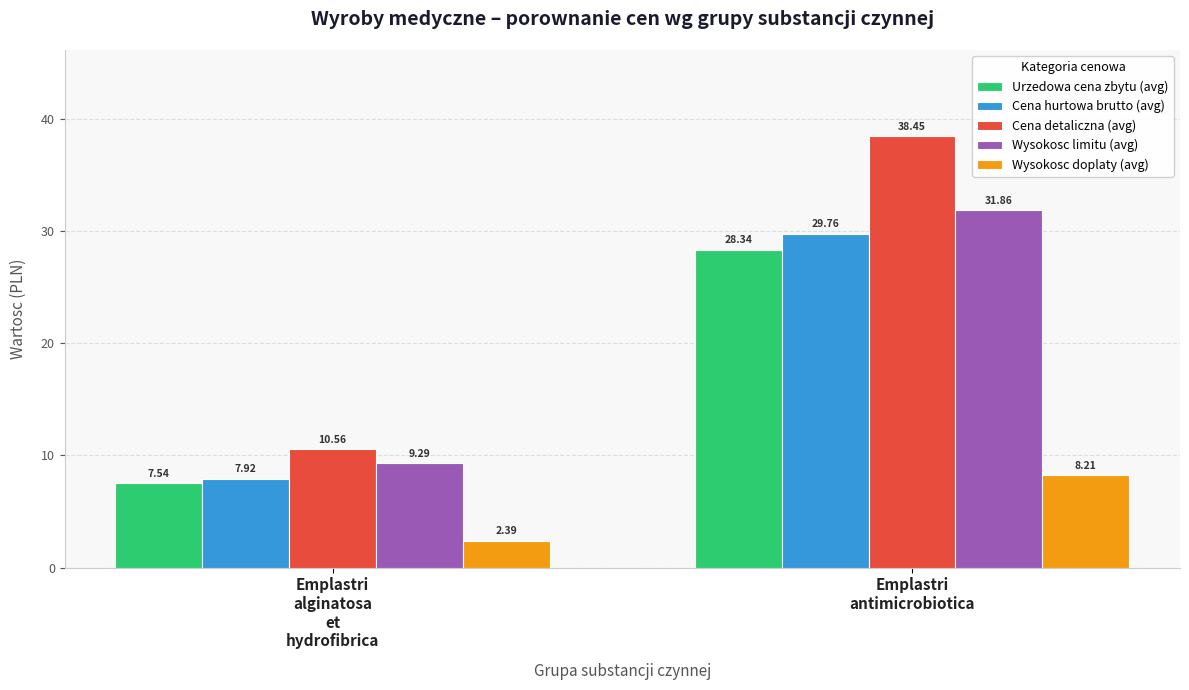

How many distinct data groups are displayed?

5